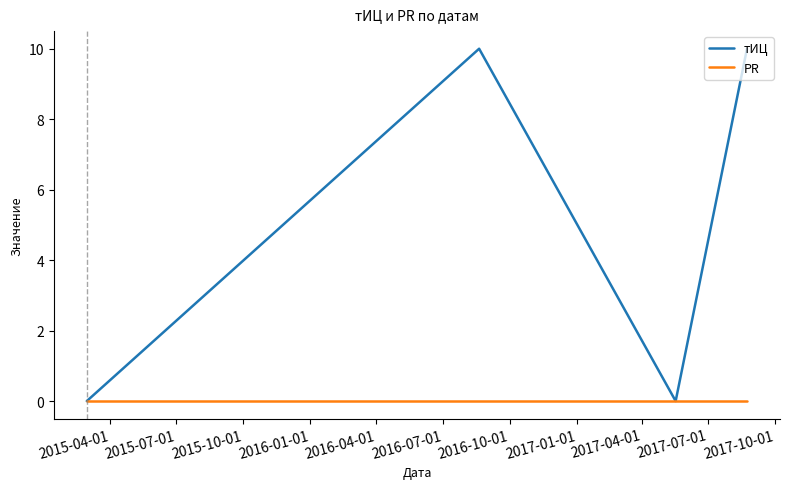

Which series has the largest total across all categories?

тИЦ